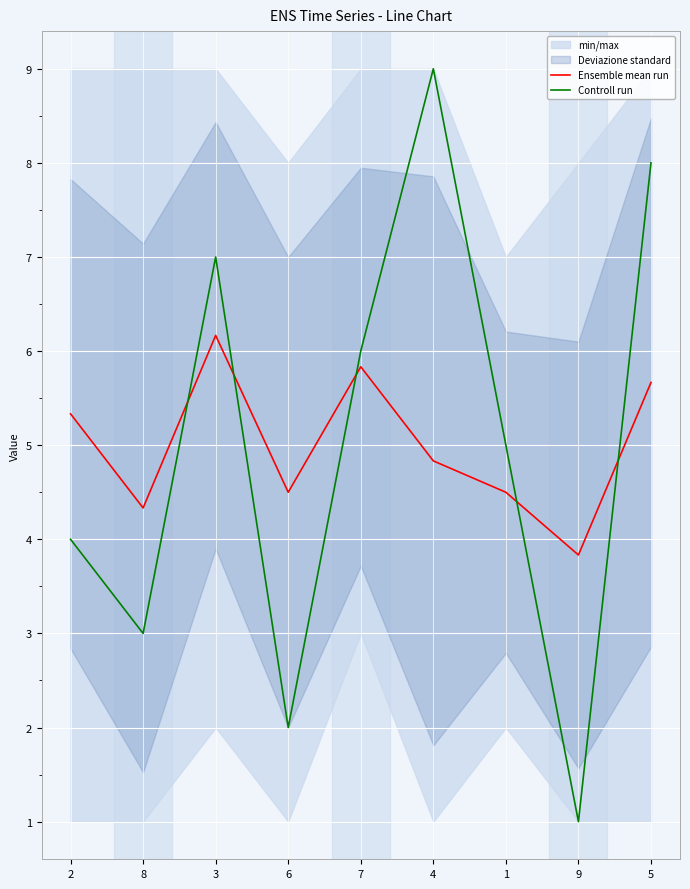

Rank the categories by Controll run value from highest to lowest.

4, 5, 3, 7, 1, 2, 8, 6, 9